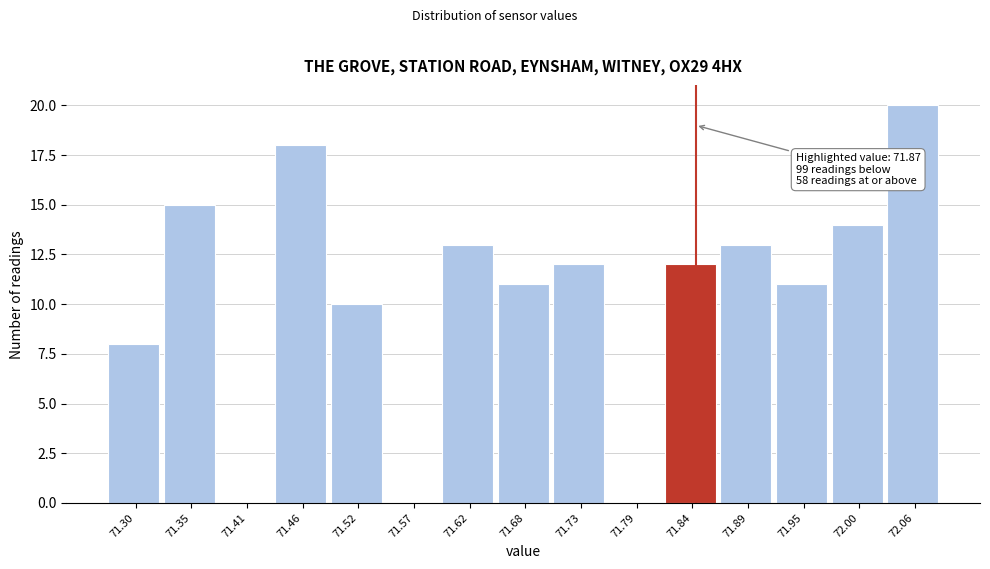

Reading left to right, what are all the values shown in this chart?

71.30=8	71.35=15	71.41=0	71.46=18	71.52=10	71.57=0	71.62=13	71.68=11	71.73=12	71.79=0	71.84=12	71.89=13	71.95=11	72.00=14	72.06=20